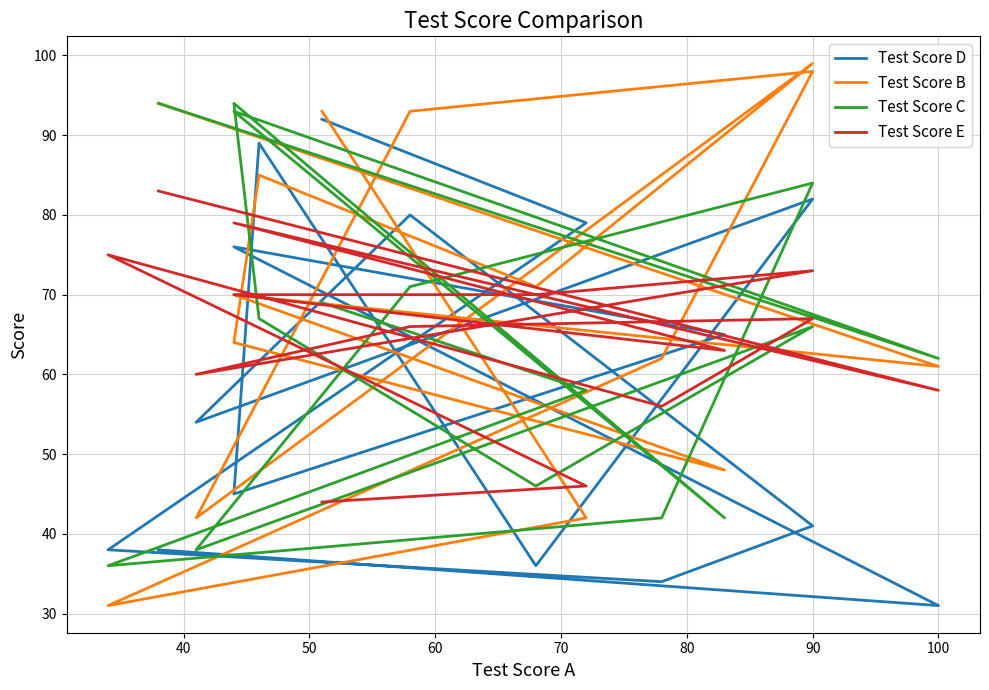

True or false: Test Score B and Test Score C intersect in this chart.

True